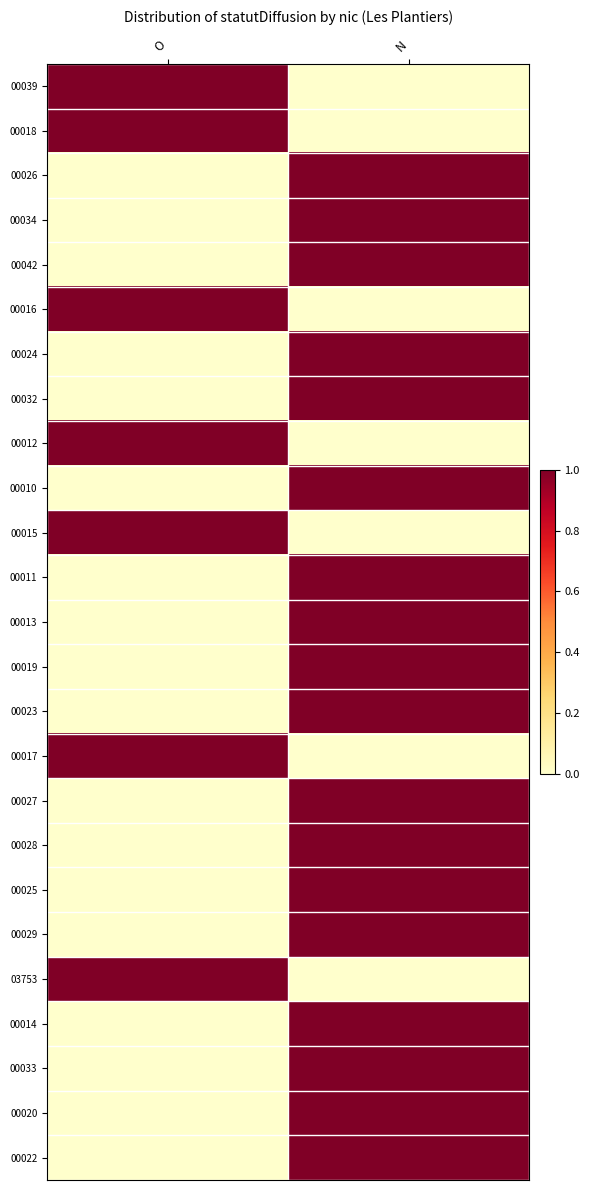

What is the maximum value shown in the chart?

1